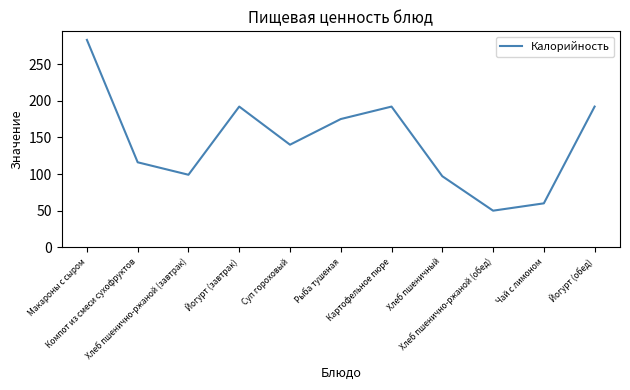

How many series are shown in this chart?

1